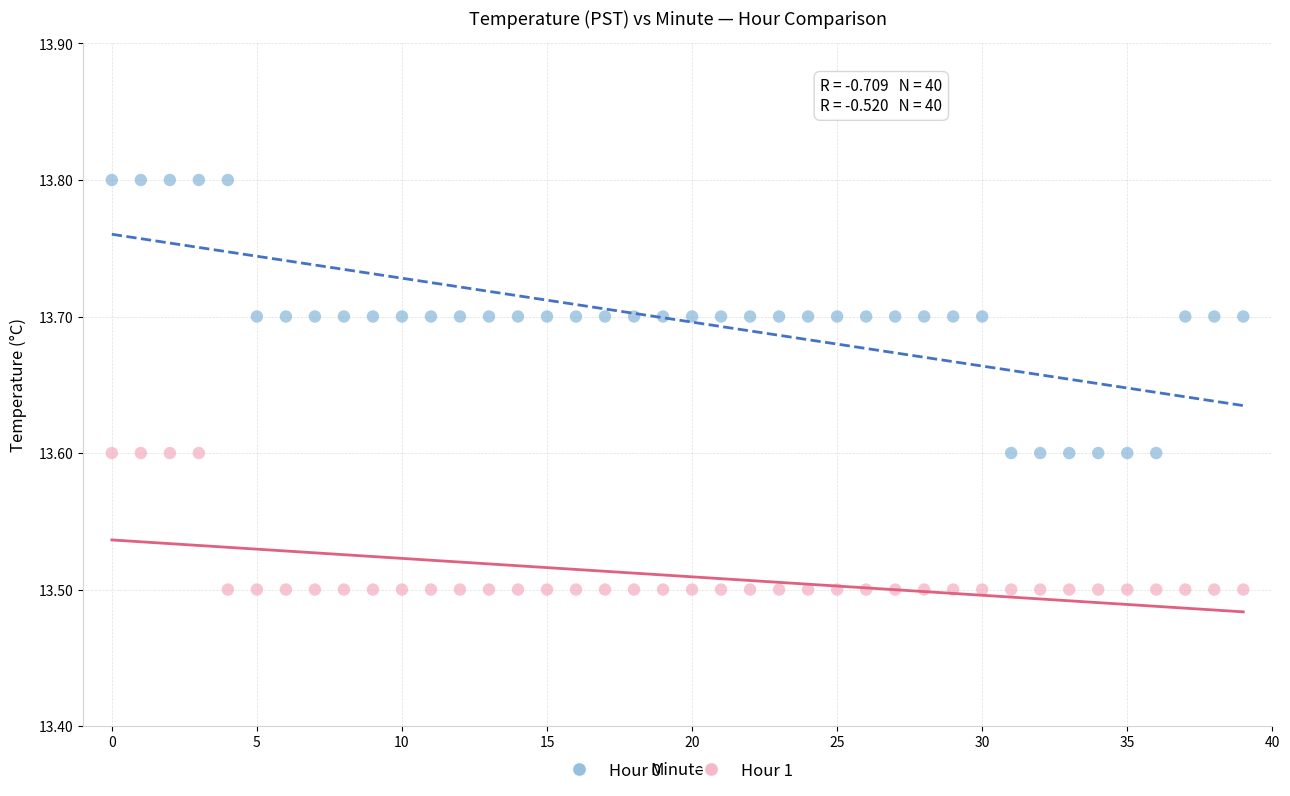

Across all data points, what is the range of Y values (max minus min)?

0.3